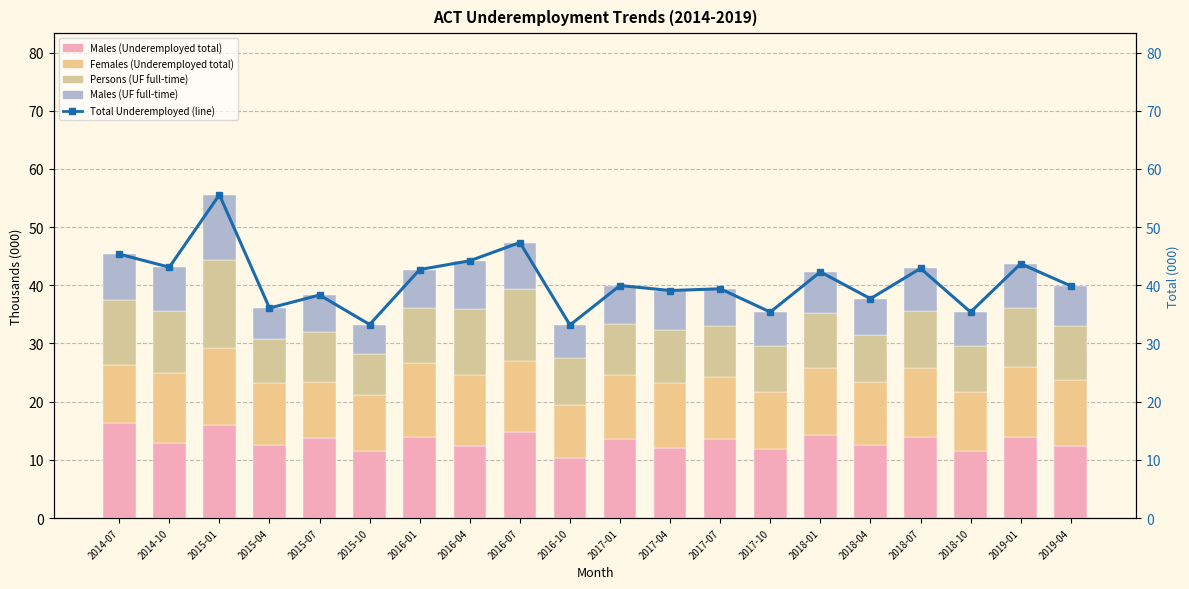

Reading left to right, what are all the values shown in this chart?

Males (Underemployed total): 2014-07=16.3	2014-10=12.9	2015-01=16.0	2015-04=12.6	2015-07=13.7	2015-10=11.6	2016-01=13.9	2016-04=12.4	2016-07=14.9	2016-10=10.3	2017-01=13.7	2017-04=12.0	2017-07=13.5	2017-10=11.8	2018-01=14.2	2018-04=12.6	2018-07=13.9	2018-10=11.5	2019-01=14.0	2019-04=12.3
Females (Underemployed total): 2014-07=10.1	2014-10=12.0	2015-01=13.3	2015-04=10.7	2015-07=9.7	2015-10=9.6	2016-01=12.7	2016-04=12.2	2016-07=12.1	2016-10=9.2	2017-01=10.9	2017-04=11.2	2017-07=10.8	2017-10=9.9	2018-01=11.5	2018-04=10.7	2018-07=11.8	2018-10=10.1	2019-01=12.0	2019-04=11.4
Persons (UF full-time): 2014-07=11.0	2014-10=10.6	2015-01=15.1	2015-04=7.5	2015-07=8.5	2015-10=7.1	2016-01=9.5	2016-04=11.3	2016-07=12.5	2016-10=8.1	2017-01=8.8	2017-04=9.1	2017-07=8.7	2017-10=7.8	2018-01=9.5	2018-04=8.2	2018-07=9.8	2018-10=8.0	2019-01=10.1	2019-04=9.3
Males (UF full-time): 2014-07=7.9	2014-10=7.5	2015-01=11.2	2015-04=5.3	2015-07=6.4	2015-10=5.0	2016-01=6.6	2016-04=8.3	2016-07=7.9	2016-10=5.6	2017-01=6.5	2017-04=6.8	2017-07=6.4	2017-10=5.9	2018-01=7.1	2018-04=6.2	2018-07=7.4	2018-10=5.8	2019-01=7.6	2019-04=6.9
Total Underemployed (line): 2014-07=45.4	2014-10=43.1	2015-01=55.6	2015-04=36.1	2015-07=38.3	2015-10=33.3	2016-01=42.7	2016-04=44.2	2016-07=47.4	2016-10=33.2	2017-01=40.0	2017-04=39.1	2017-07=39.4	2017-10=35.4	2018-01=42.3	2018-04=37.7	2018-07=42.9	2018-10=35.4	2019-01=43.7	2019-04=39.9